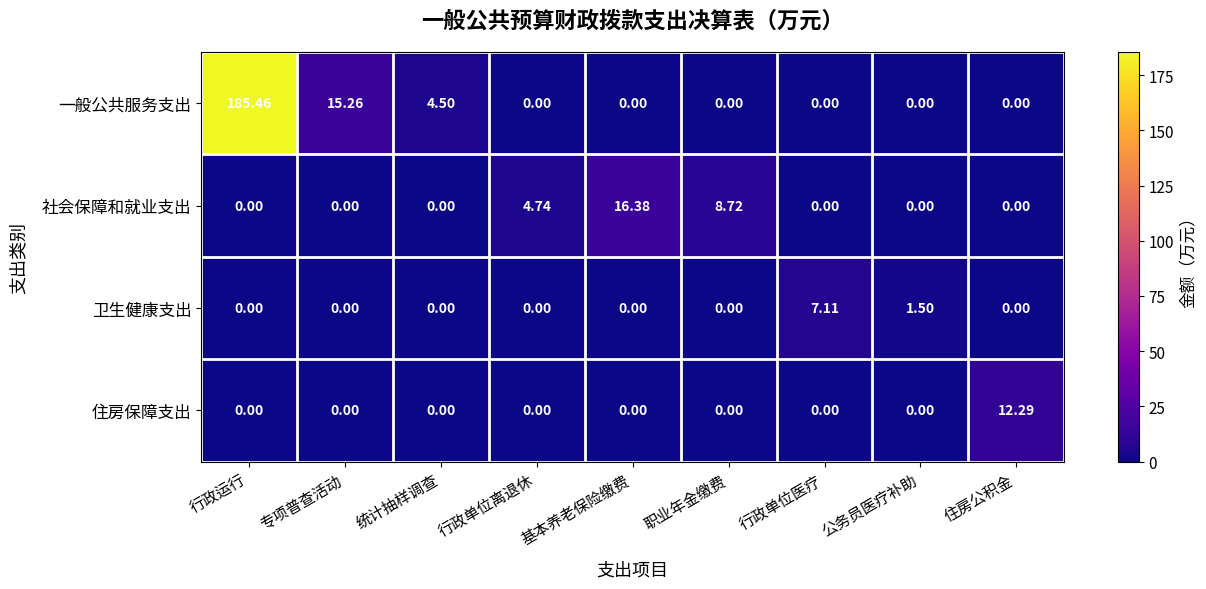

Which series has the widest spread of values?

一般公共服务支出